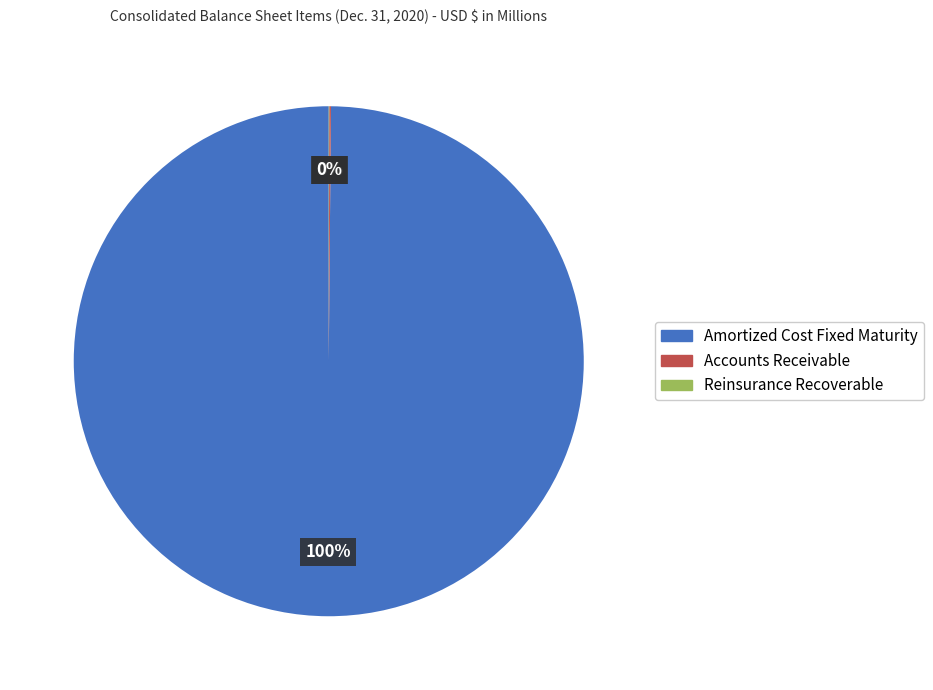

To the nearest percent, what is the average slice percentage?

33%